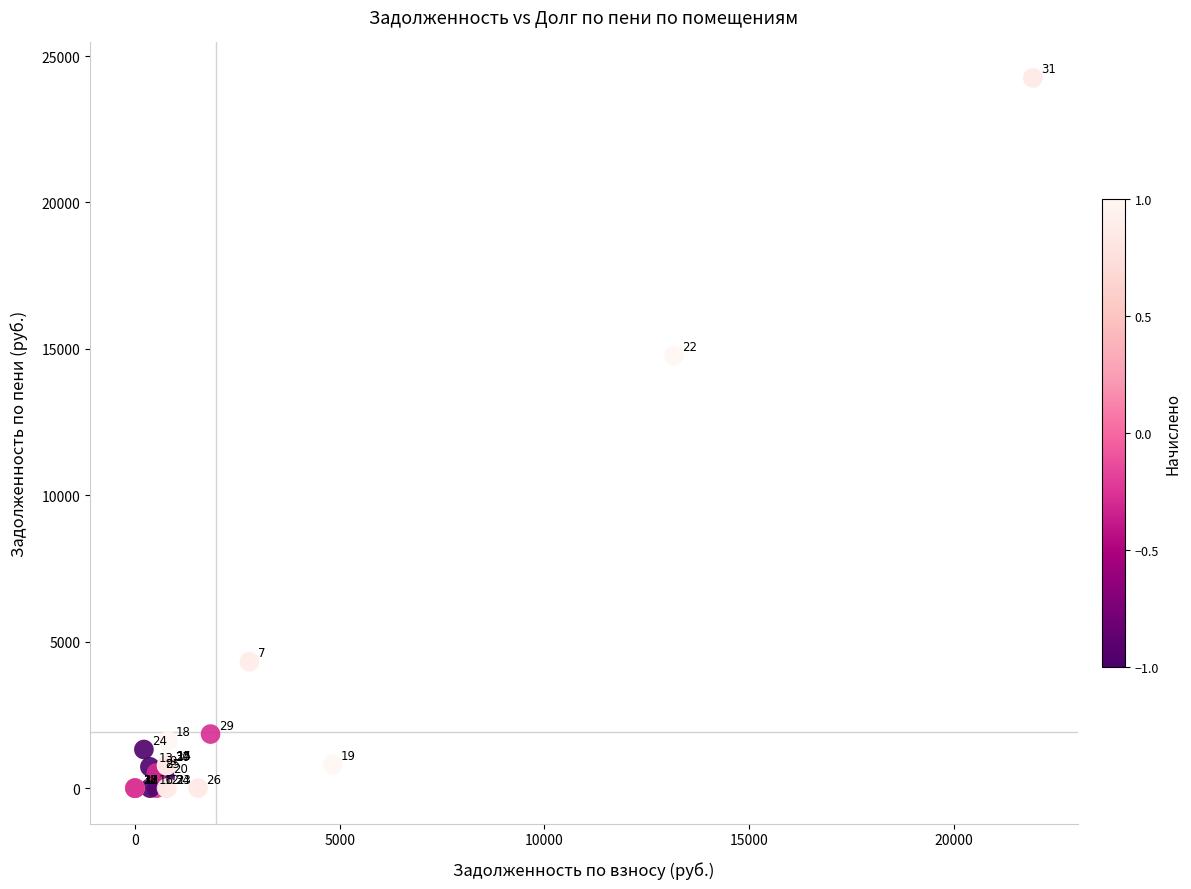

What Y value in the scatter plot is closest to 12126?

14776.0